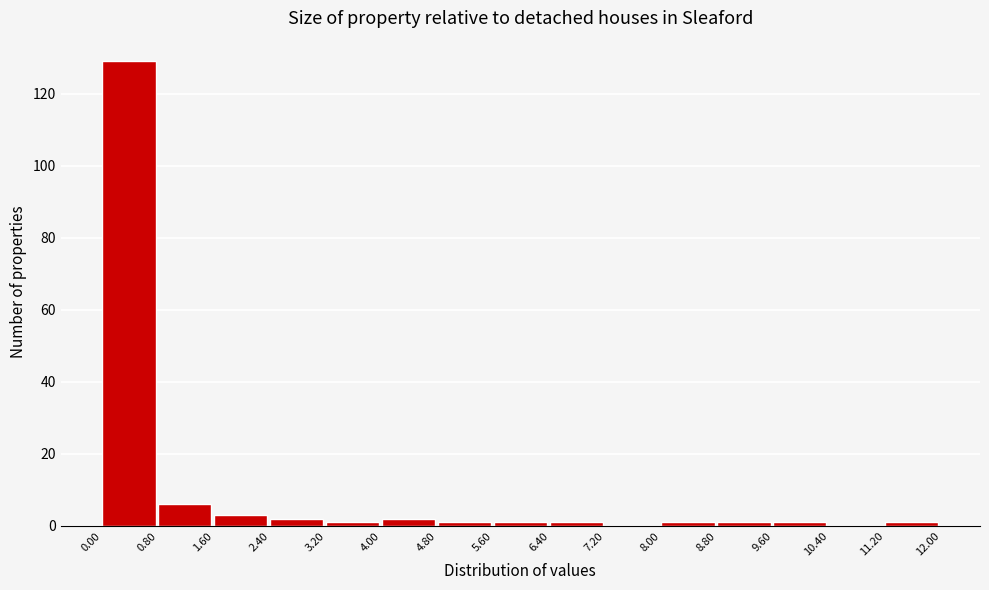

Which range on the x-axis has the tallest bar?

0.00 to 0.80